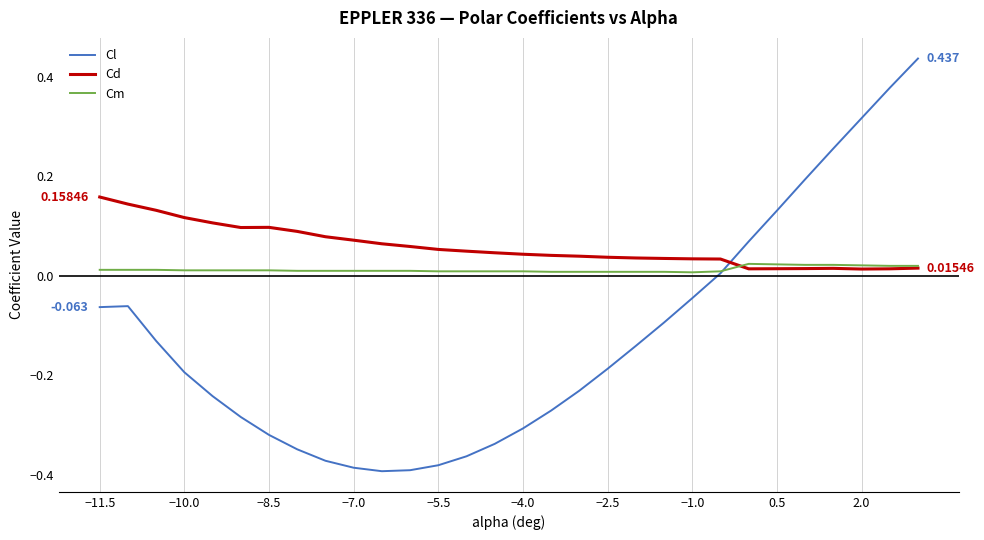

How many lines are shown in the chart?

3